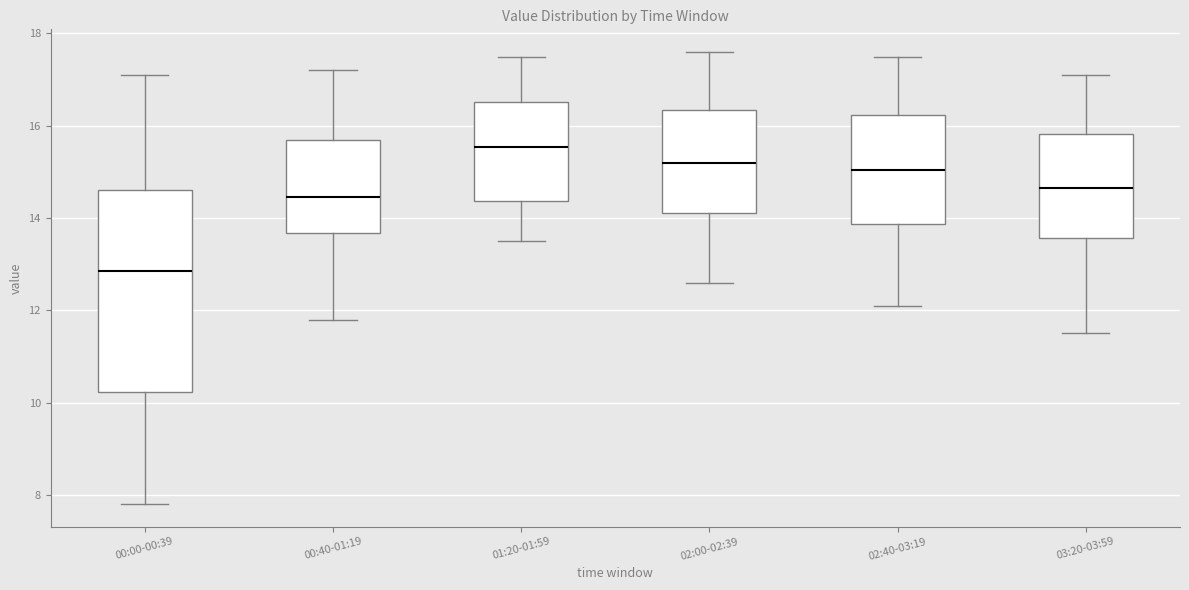

Which box has the highest median line?

01:20-01:59